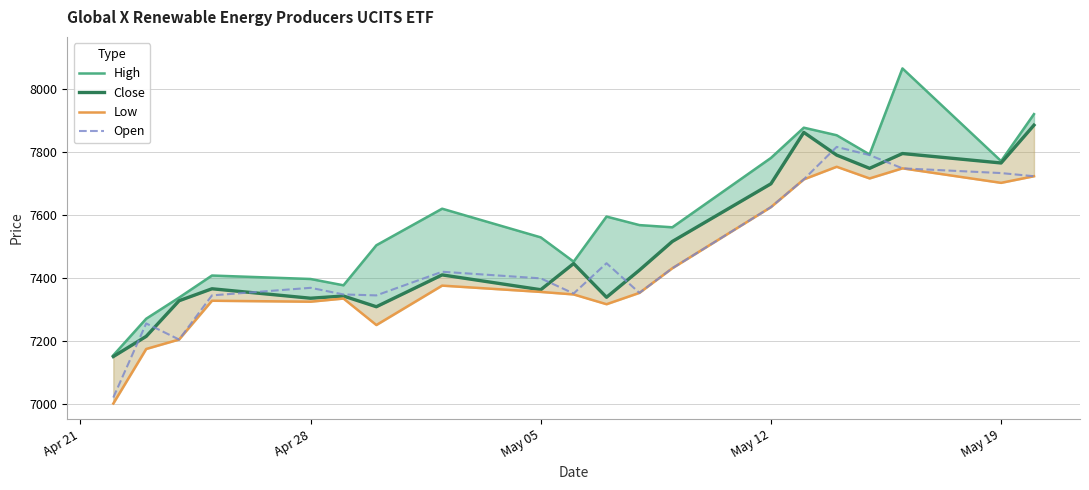

How many distinct data groups are displayed?

4